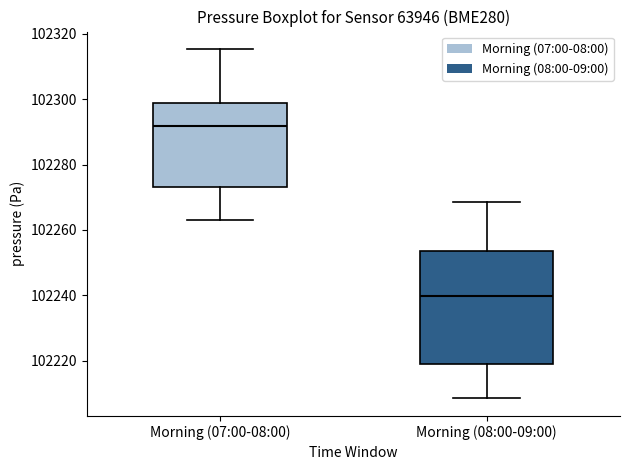

Reading left to right, read every box against the y-axis: the position of its median line, the range the box covers, and the ends of its whiskers. The values are not printed on the chart, so give them approximately, as read against the axis.

Morning (07:00-08:00): median 102292, box 102274 to 102298, whiskers 102262 to 102316
Morning (08:00-09:00): median 102240, box 102218 to 102254, whiskers 102208 to 102268